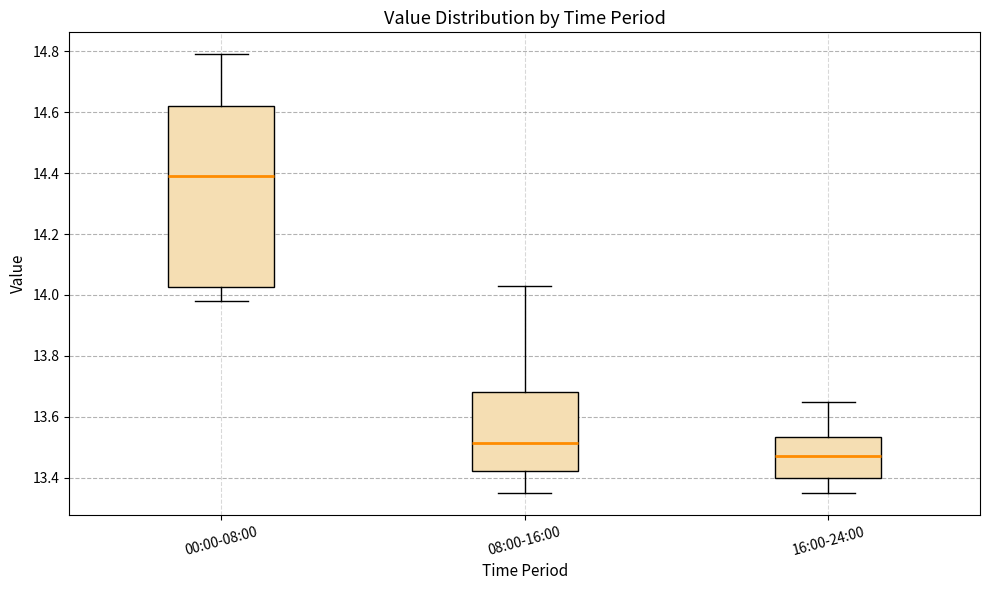

Reading left to right, read every box against the y-axis: the position of its median line, the range the box covers, and the ends of its whiskers. The values are not printed on the chart, so give them approximately, as read against the axis.

00:00-08:00: median 14.40, box 14.02 to 14.62, whiskers 13.98 to 14.80
08:00-16:00: median 13.52, box 13.42 to 13.68, whiskers 13.36 to 14.04
16:00-24:00: median 13.48, box 13.40 to 13.54, whiskers 13.36 to 13.66